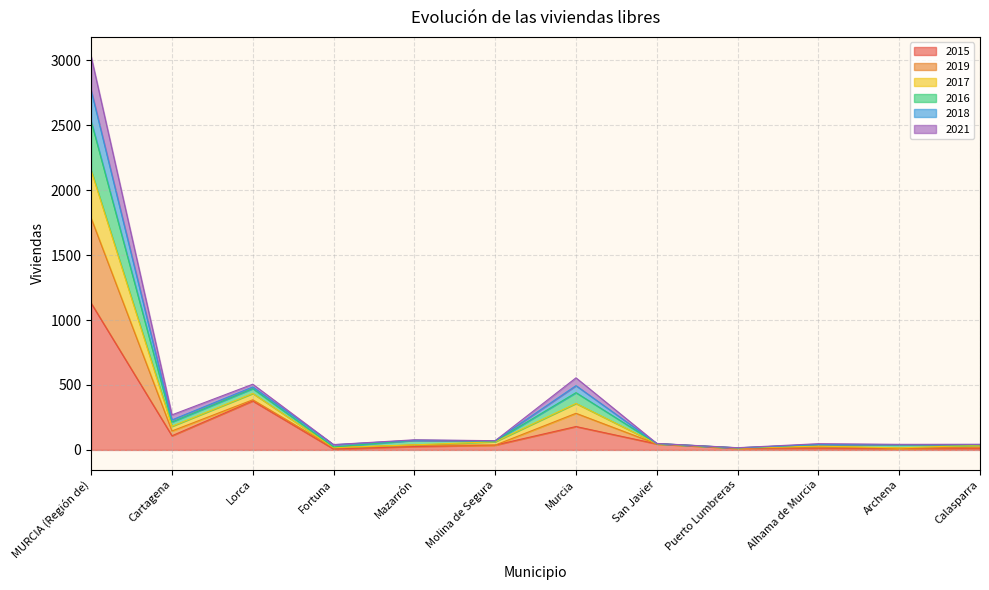

The 2015 series shows 377 at Lorca. True or false?

True